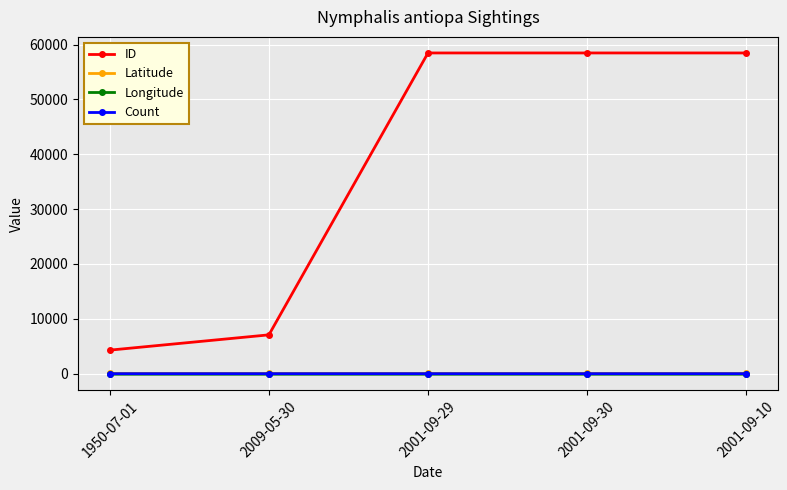

What is the smallest value displayed?

-93.0